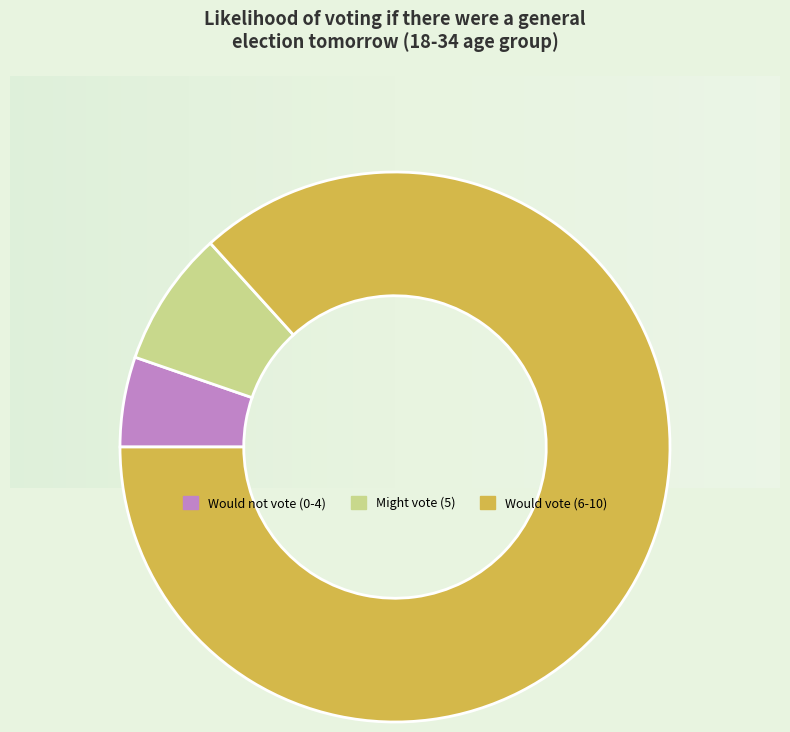

What is the ratio of the value at Would not vote (0-4) to the value at Might vote (5)?

0.7